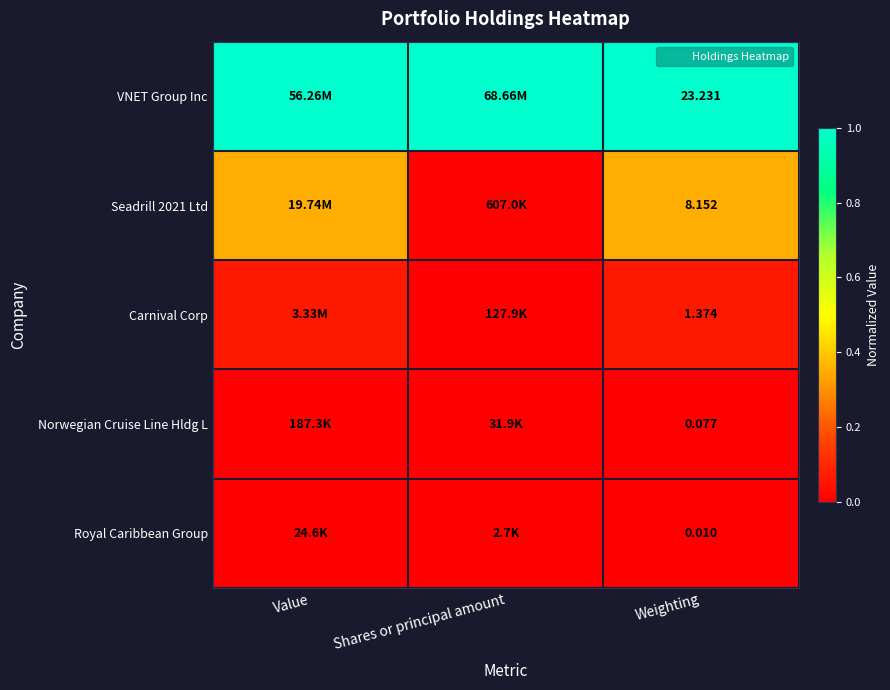

At which label is VNET Group Inc closest to 1?

Value